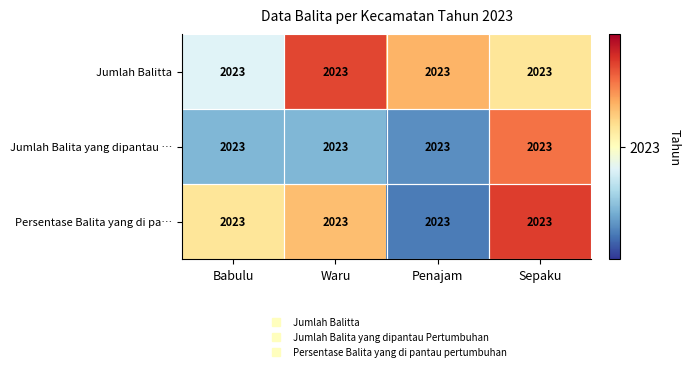

Where is Jumlah Balitta nearest to the value 2023?

Sepaku